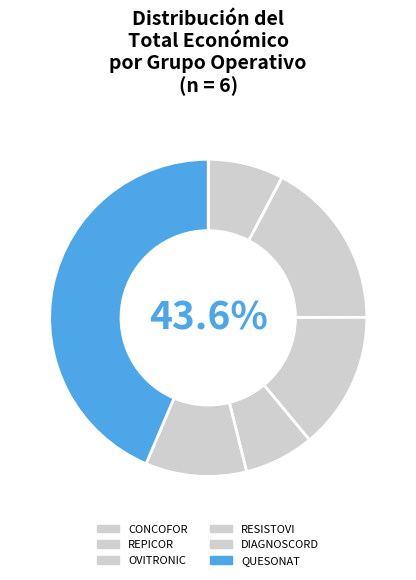

The RESISTOVI slice represents 7% of the pie. True or false?

True